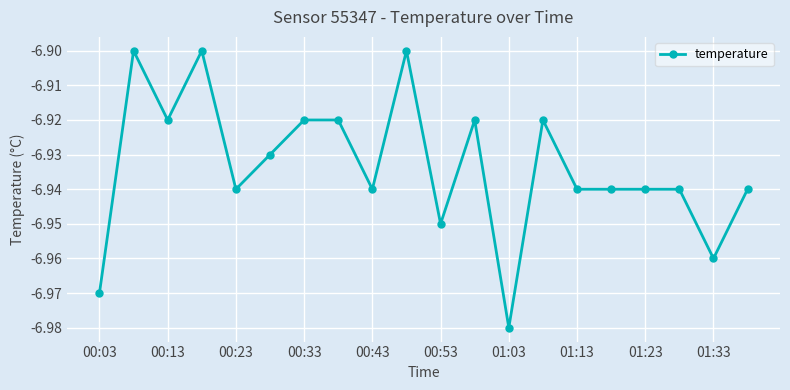

True or false: there are more than 0 points higher than both neighbors.

True